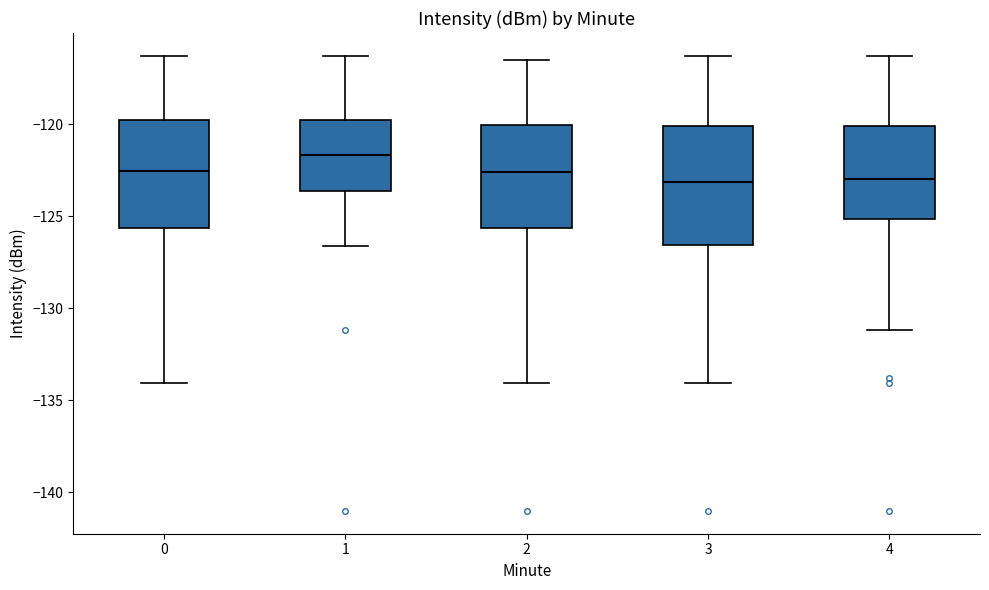

Where does the lower whisker of the box at x = 2 end on the y-axis? The values are not printed on the chart, so give them approximately, as read against the axis.

-134.0